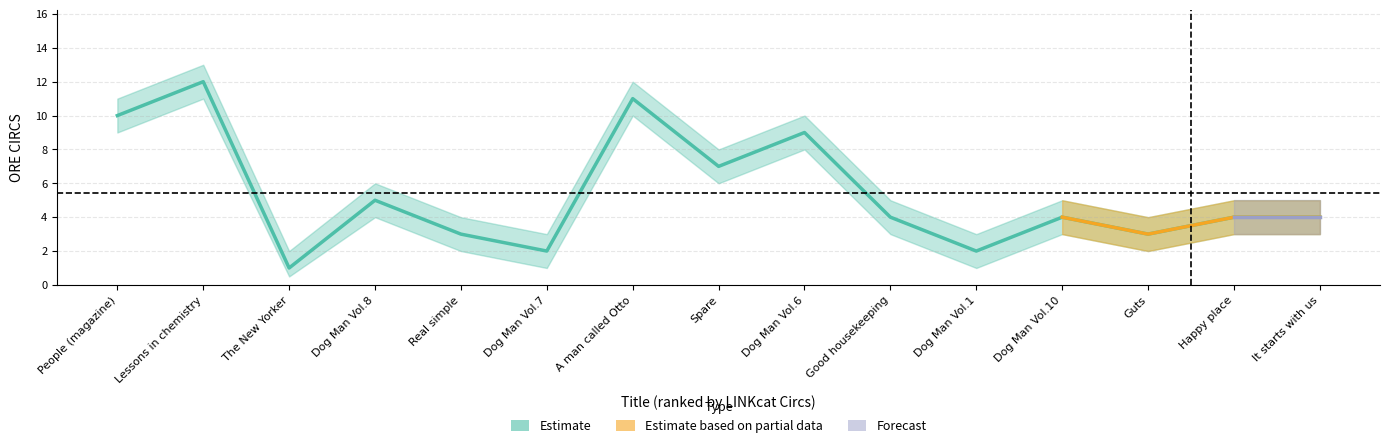

What is the minimum value shown in the chart?

1